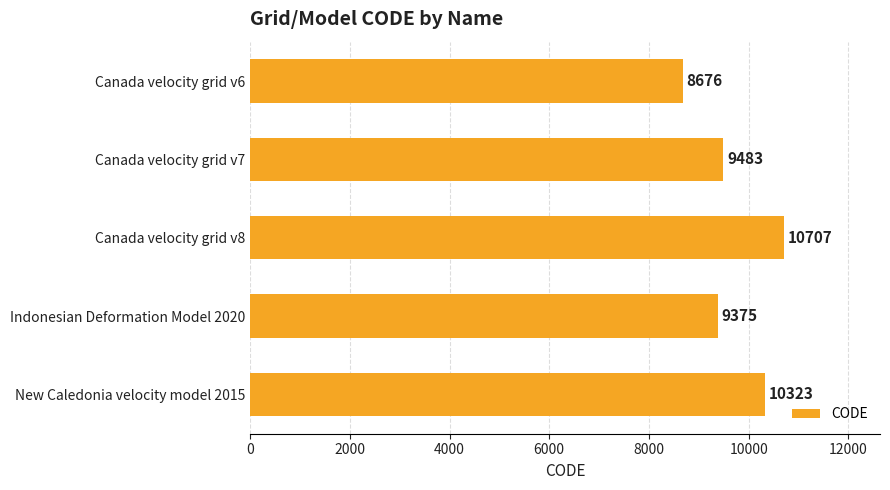

Is it true that the value at Indonesian Deformation Model 2020 is 13171?

False